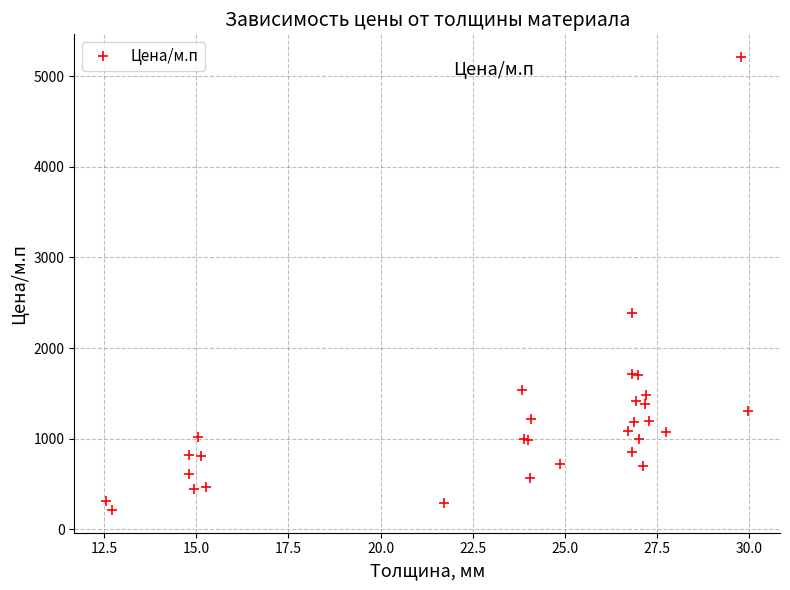

What is the difference between the maximum and minimum values?

4998.1